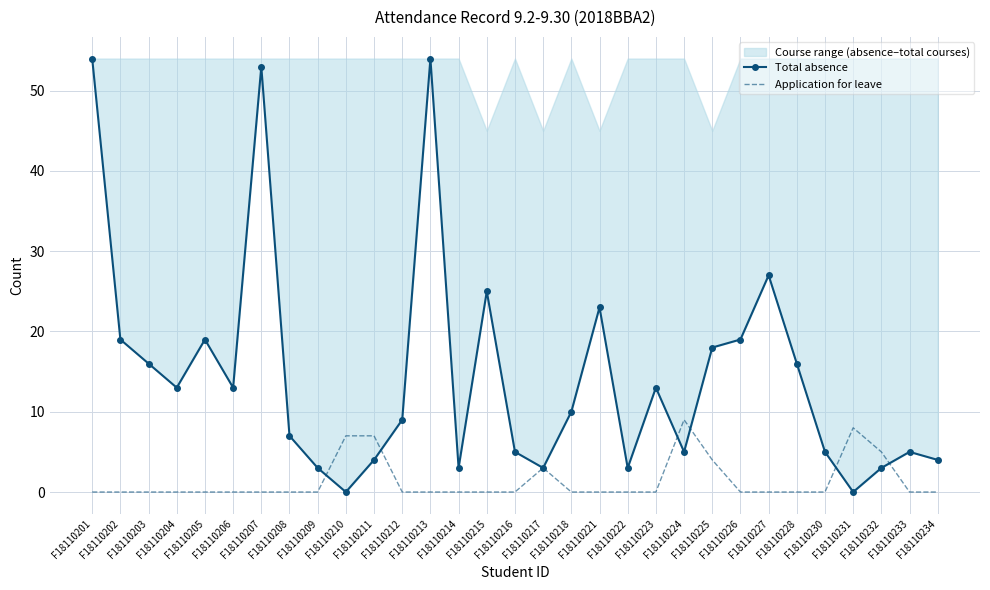

Reading left to right, list all the values displayed in this chart.

Total absence: F18110201=54	F18110202=19	F18110203=16	F18110204=13	F18110205=19	F18110206=13	F18110207=53	F18110208=7	F18110209=3	F18110210=0	F18110211=4	F18110212=9	F18110213=54	F18110214=3	F18110215=25	F18110216=5	F18110217=3	F18110218=10	F18110221=23	F18110222=3	F18110223=13	F18110224=5	F18110225=18	F18110226=19	F18110227=27	F18110228=16	F18110230=5	F18110231=0	F18110232=3	F18110233=5	F18110234=4
Application for leave: F18110201=0	F18110202=0	F18110203=0	F18110204=0	F18110205=0	F18110206=0	F18110207=0	F18110208=0	F18110209=0	F18110210=7	F18110211=7	F18110212=0	F18110213=0	F18110214=0	F18110215=0	F18110216=0	F18110217=3	F18110218=0	F18110221=0	F18110222=0	F18110223=0	F18110224=9	F18110225=4	F18110226=0	F18110227=0	F18110228=0	F18110230=0	F18110231=8	F18110232=5	F18110233=0	F18110234=0